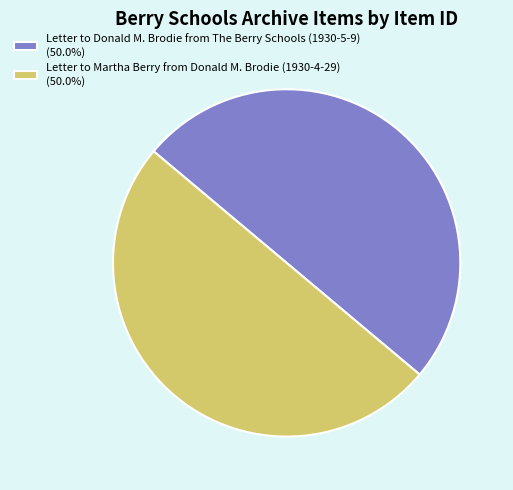

Count the number of slices in the pie.

2